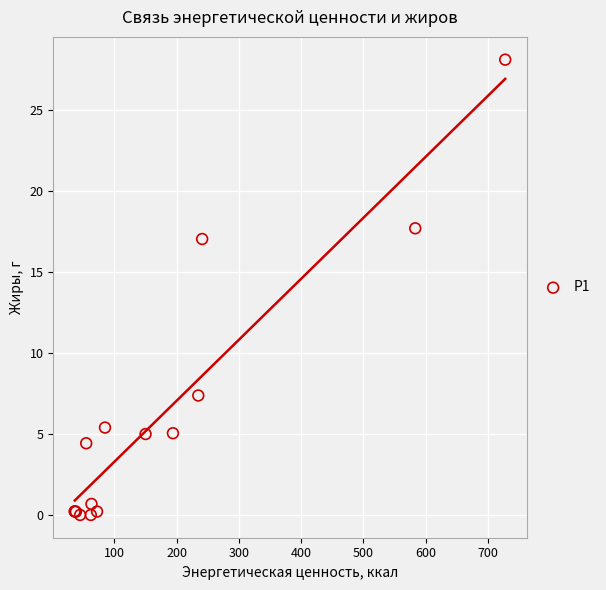

What Y value in the scatter plot is closest to 14?

17.1